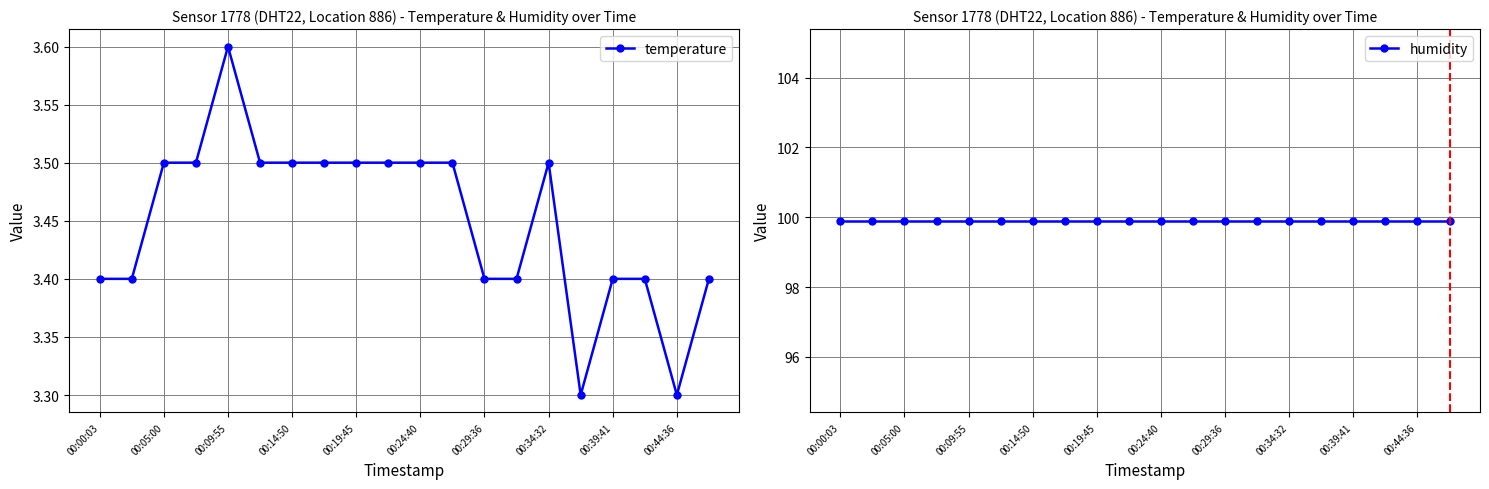

True or false: temperature has a value of 1.7 at 00:44:36.

False